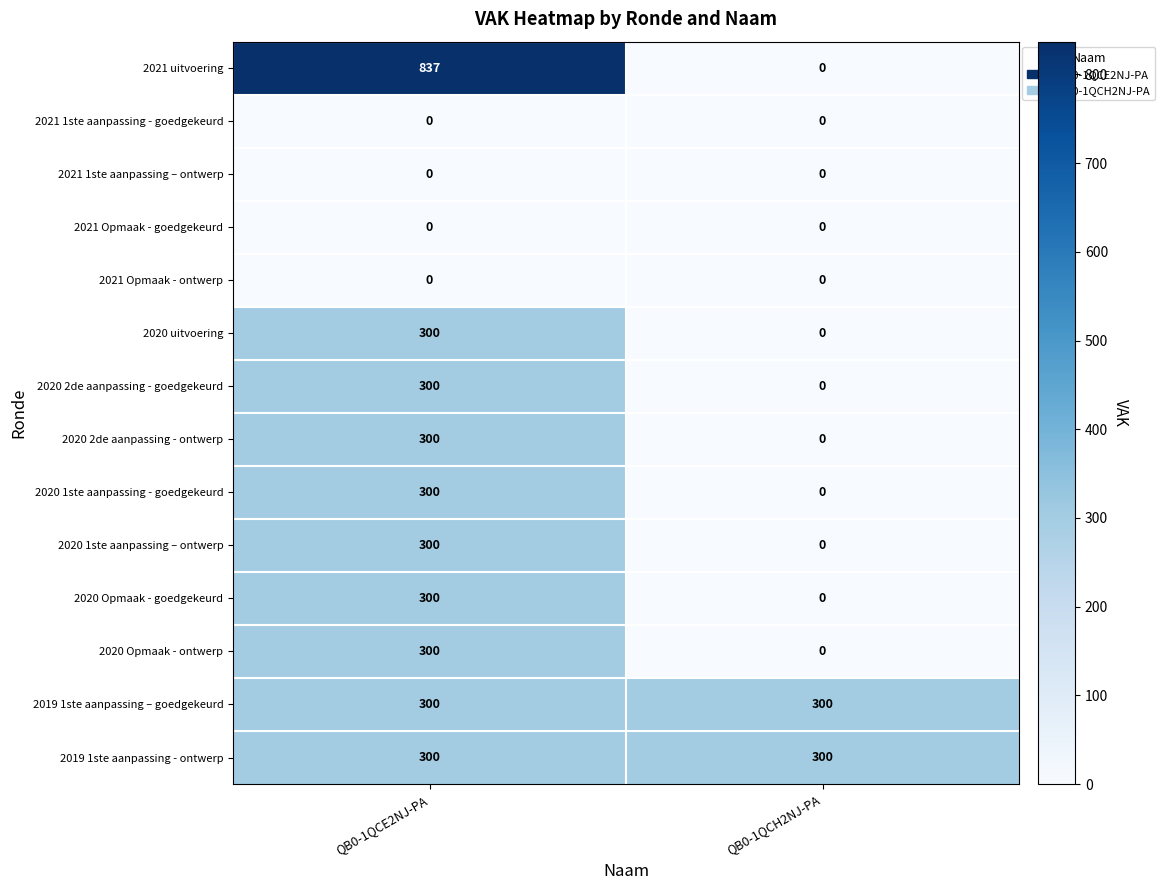

Is it true that 2020 Opmaak - goedgekeurd equals 177 at QB0-1QCE2NJ-PA?

False